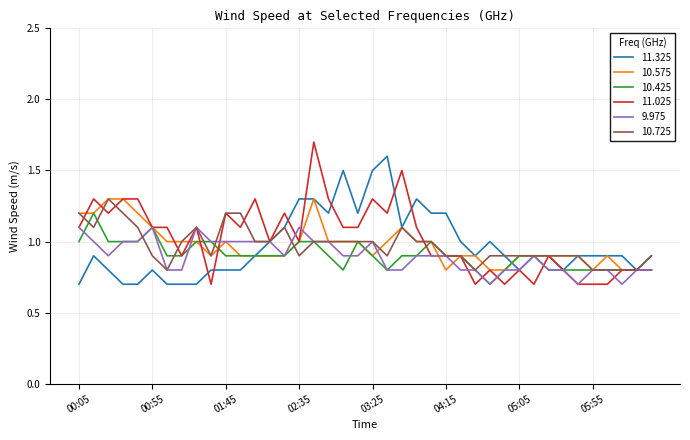

What is the maximum value for 11.025?

1.7